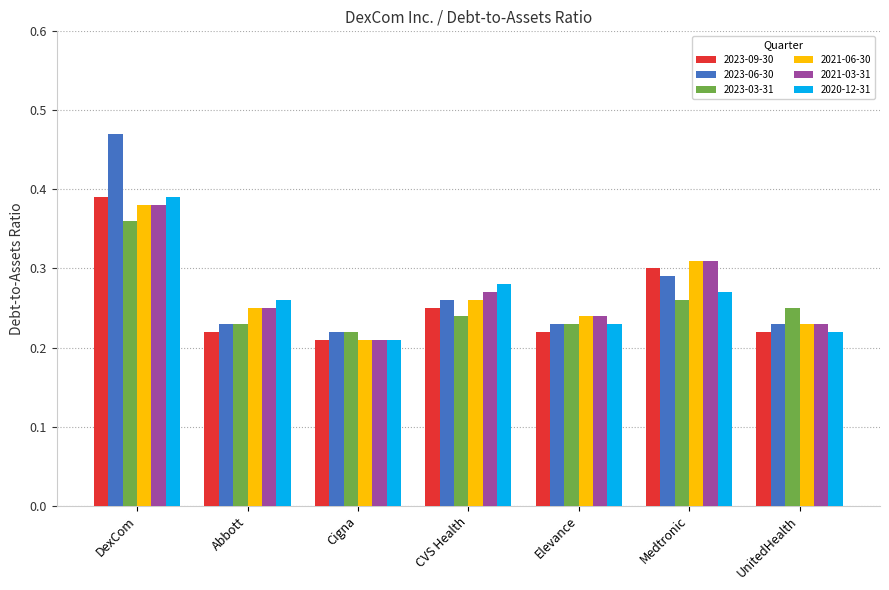

Is it true that 2023-03-31 equals 0.0 at Elevance?

False